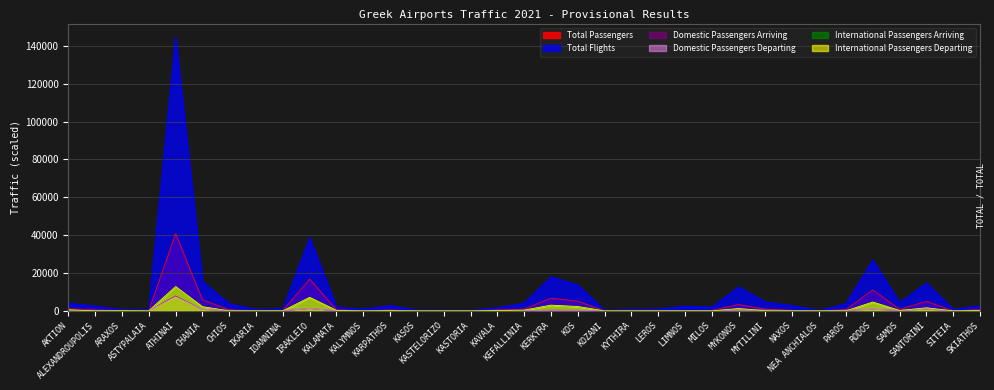

What is the minimum value for Total Passengers?

6.8